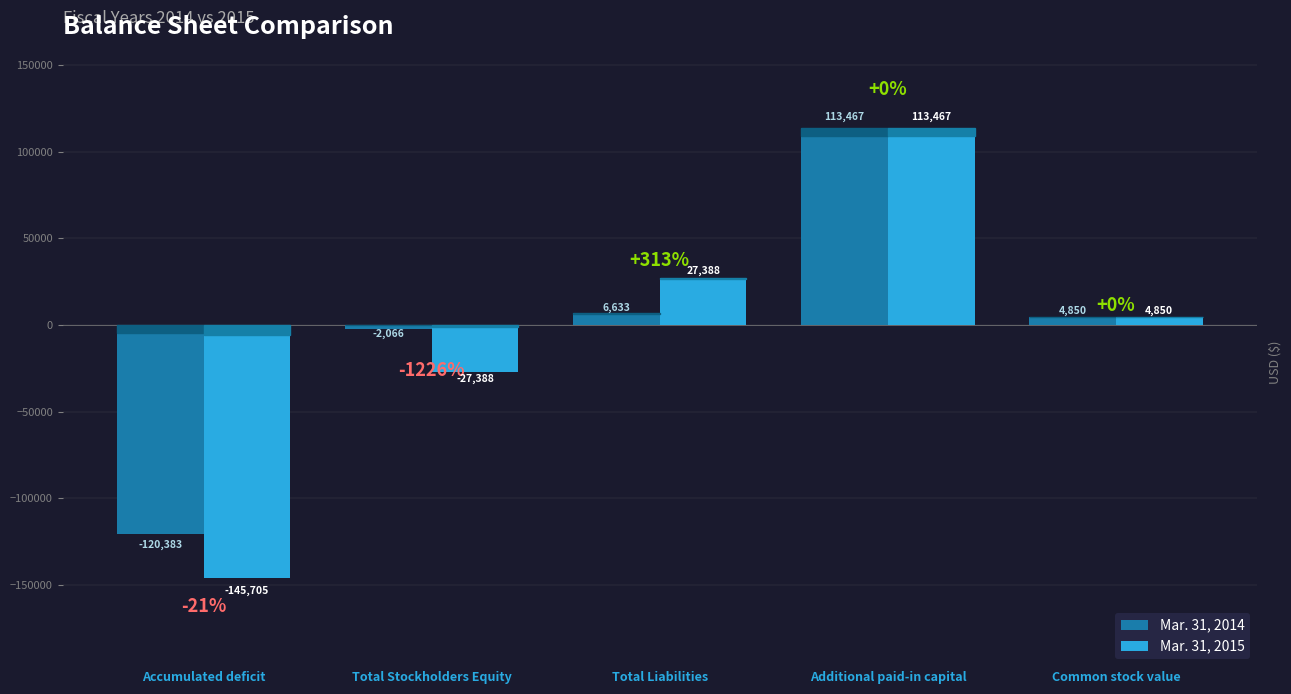

At which category is the sum across all series the highest?

Additional paid-in capital